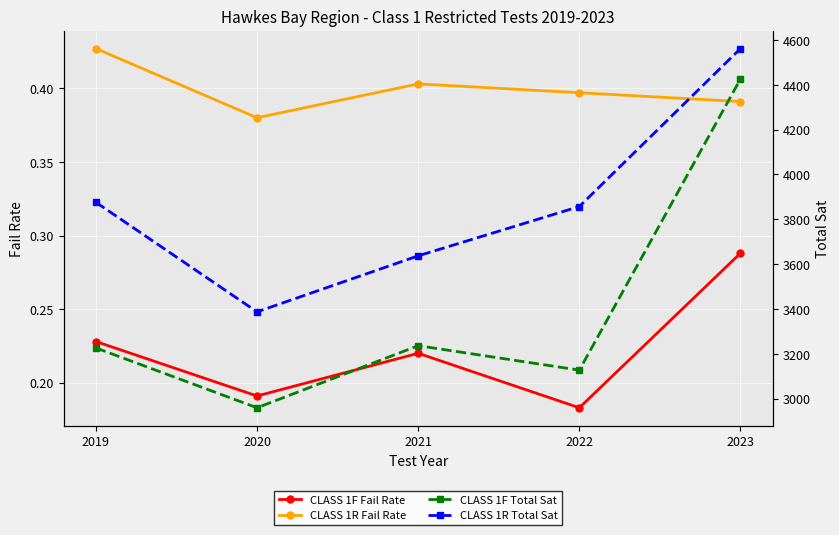

At which label is CLASS 1F Total Sat closest to 3692?

2021